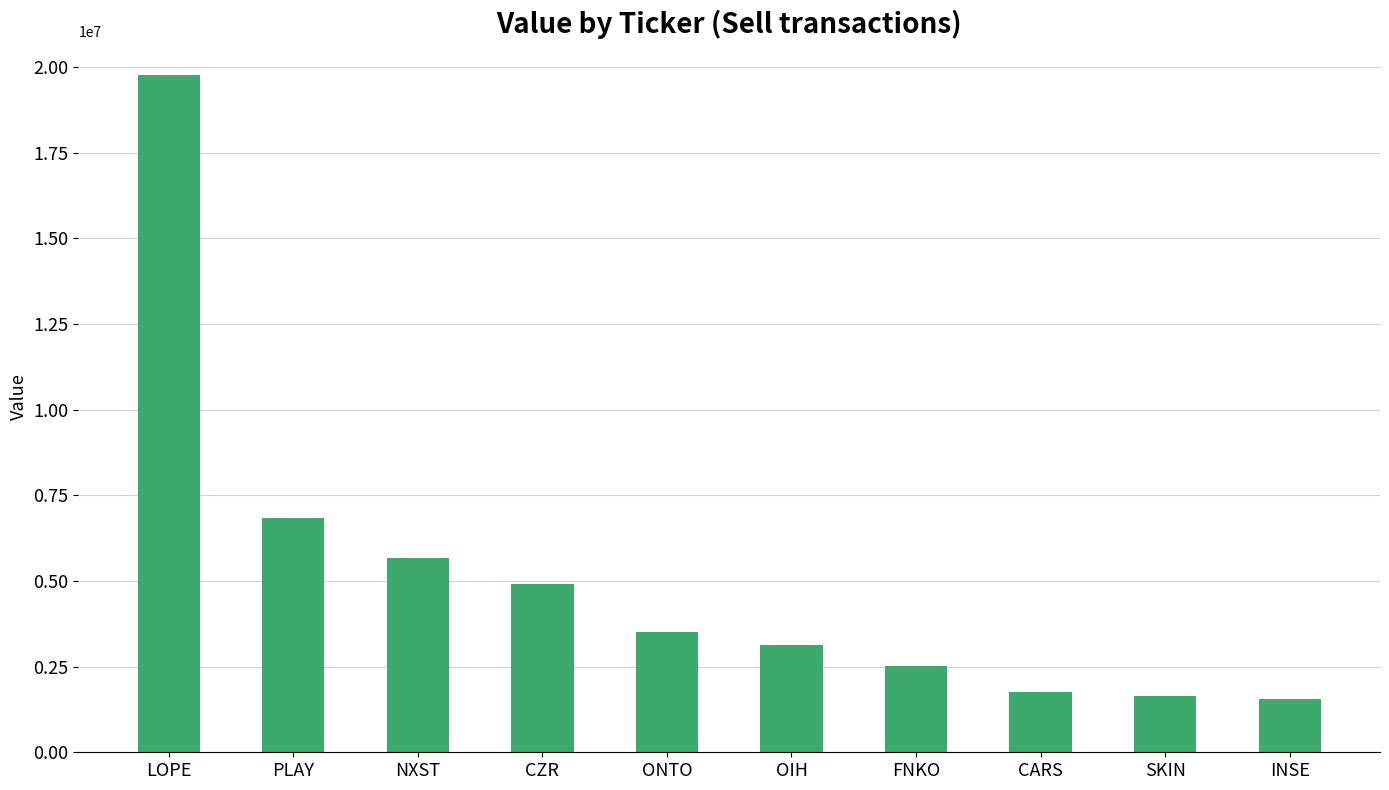

What is the change in value from CZR to OIH?

-1791198